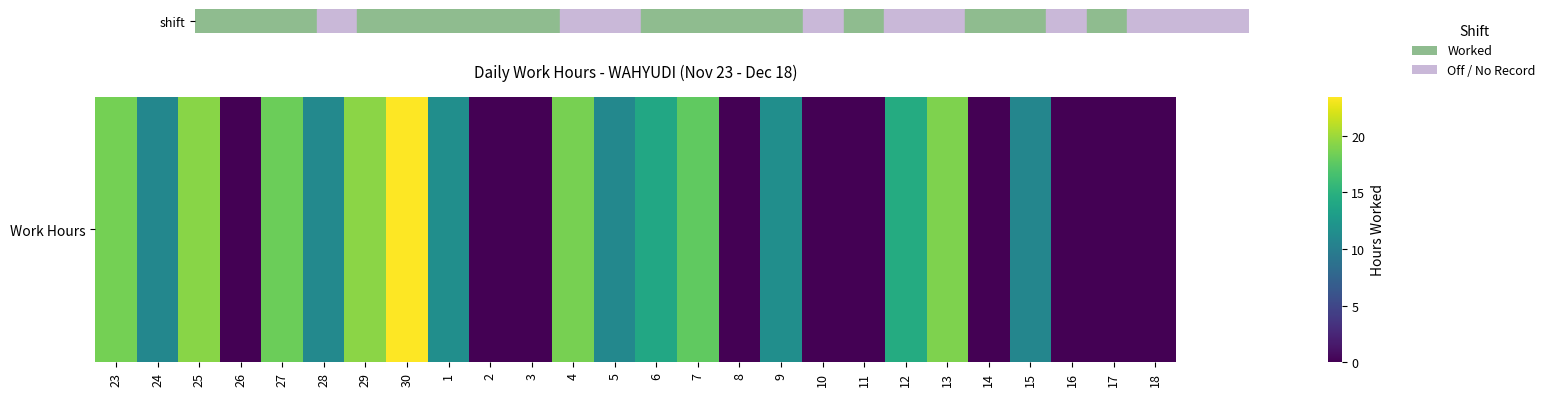

At which category does the chart reach its peak across all series?

30